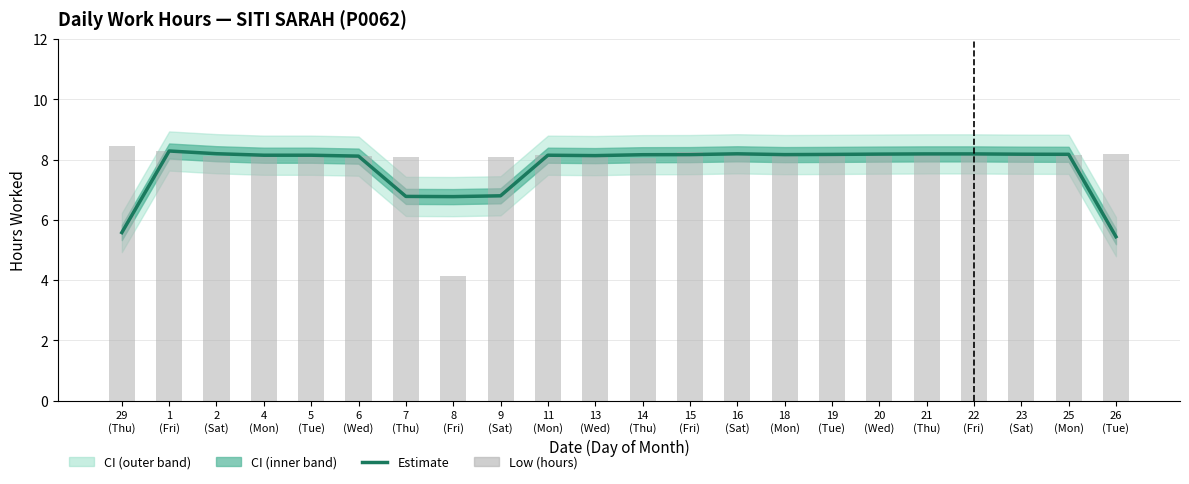

Is the value of Estimate (smoothed) at 16
(Sat) greater than the value of Low (hours) at 7
(Thu)?

Yes